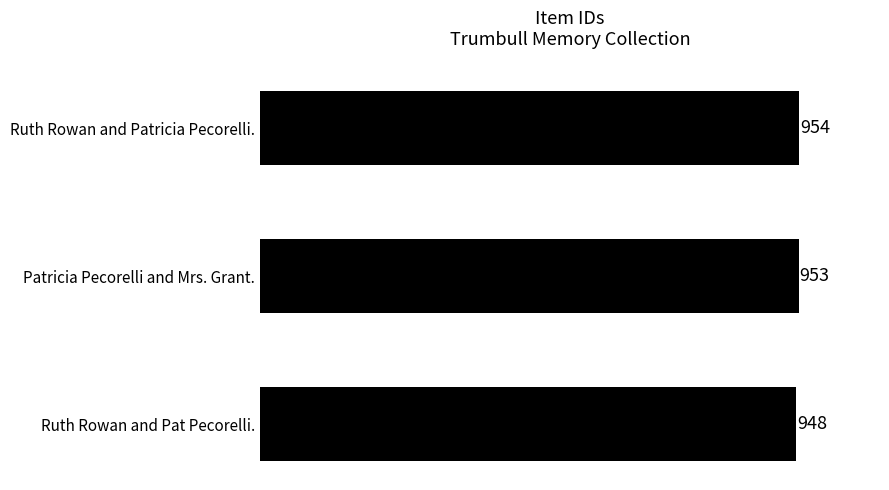

List the labels in order of value, largest first.

Ruth Rowan and Patricia Pecorelli., Patricia Pecorelli and Mrs. Grant., Ruth Rowan and Pat Pecorelli.